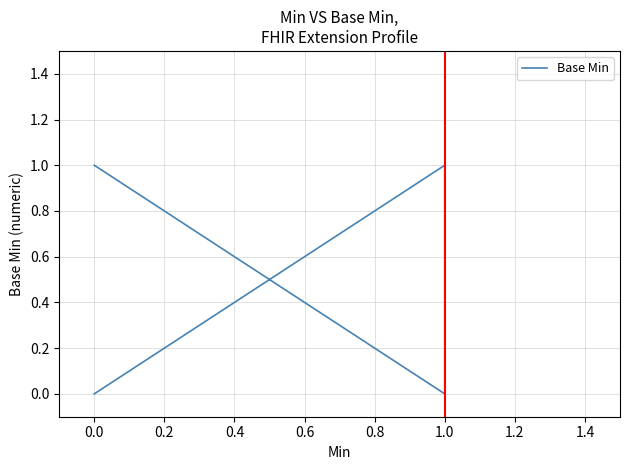

What is the greatest value displayed?

1